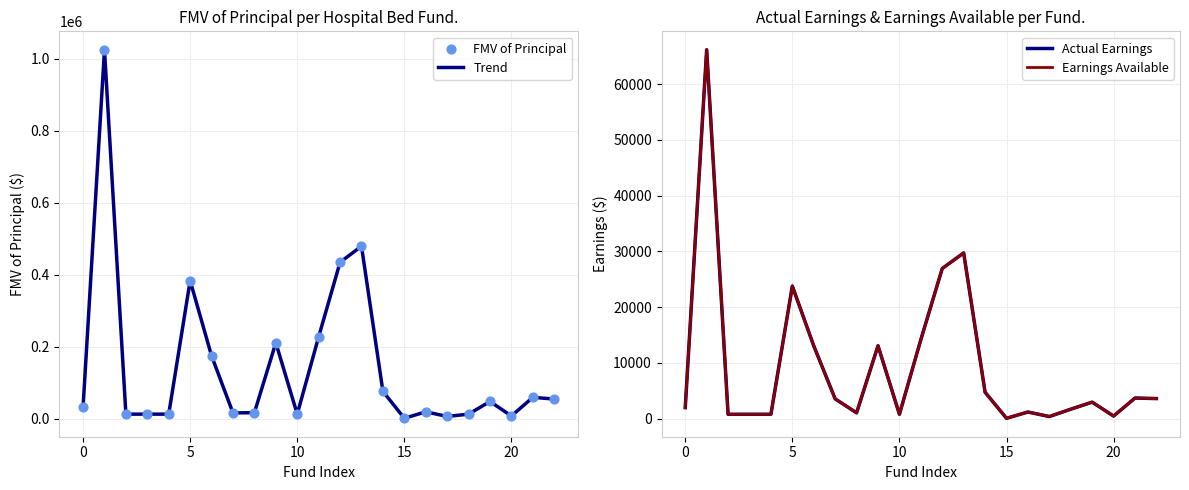

What are all the series names shown in the legend?

Trend, FMV of Principal, Actual Earnings, Earnings Available